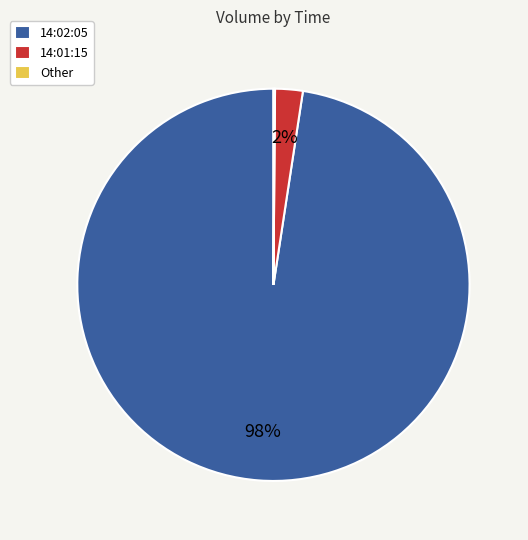

Does 14:01:15 represent more than half of the total?

No